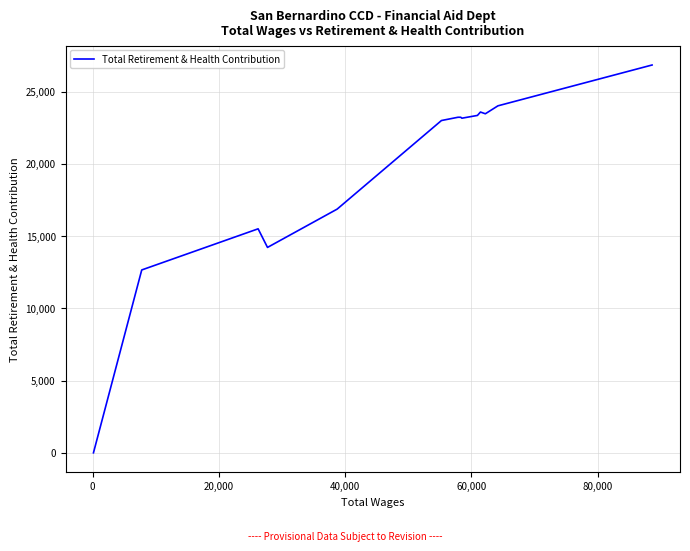

What is the greatest value displayed?

26852